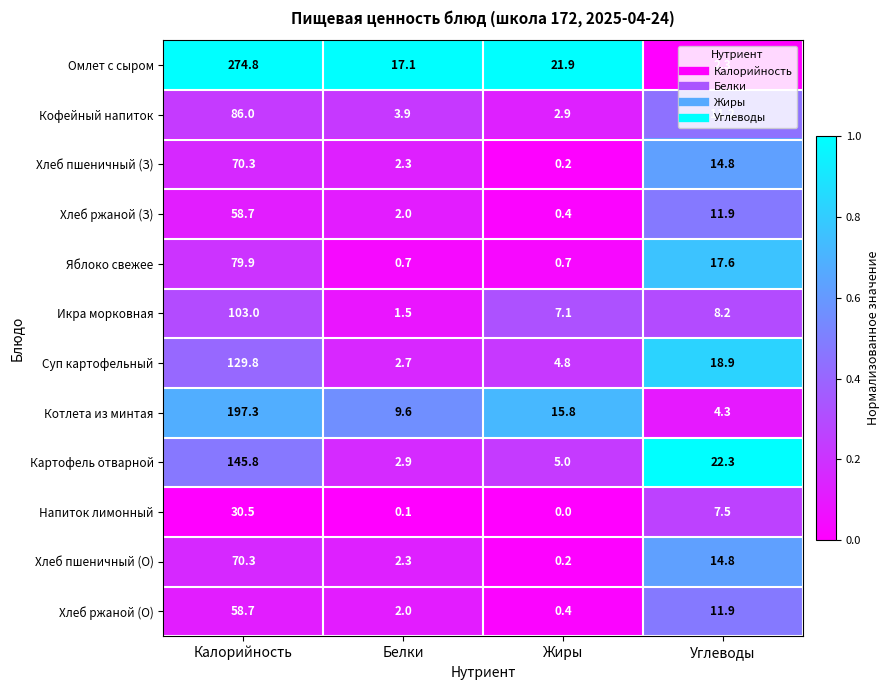

Rank the categories by Кофейный напиток value from lowest to highest.

Жиры, Белки, Углеводы, Калорийность